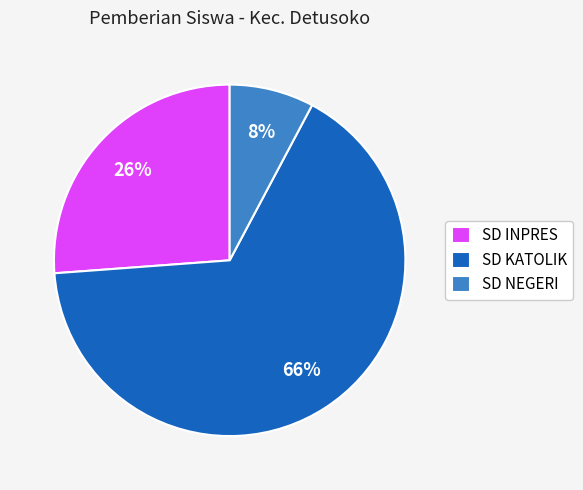

Which category has the smallest portion of the pie?

SD NEGERI